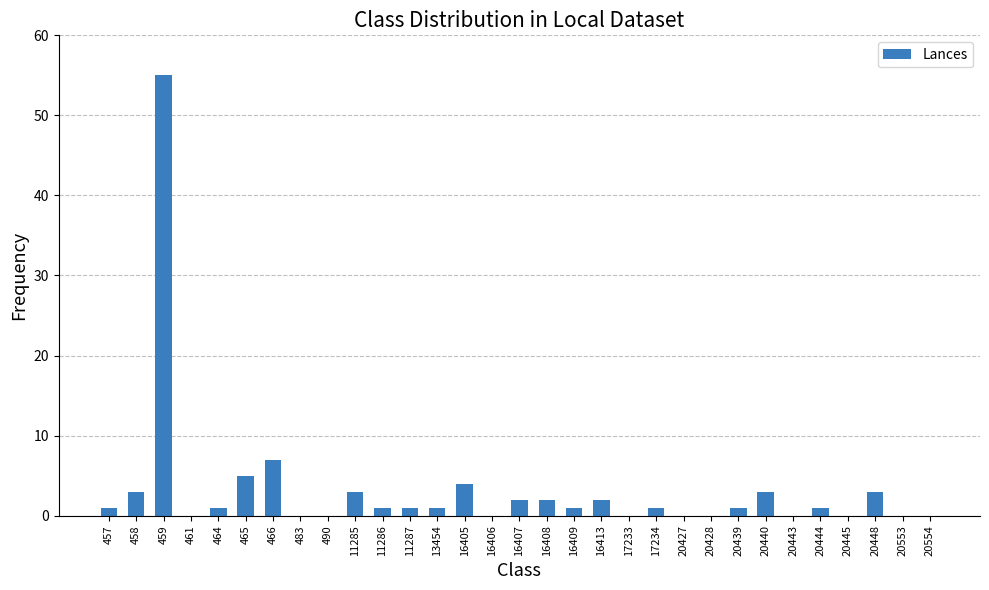

Where is the data nearest to the value 27?

466